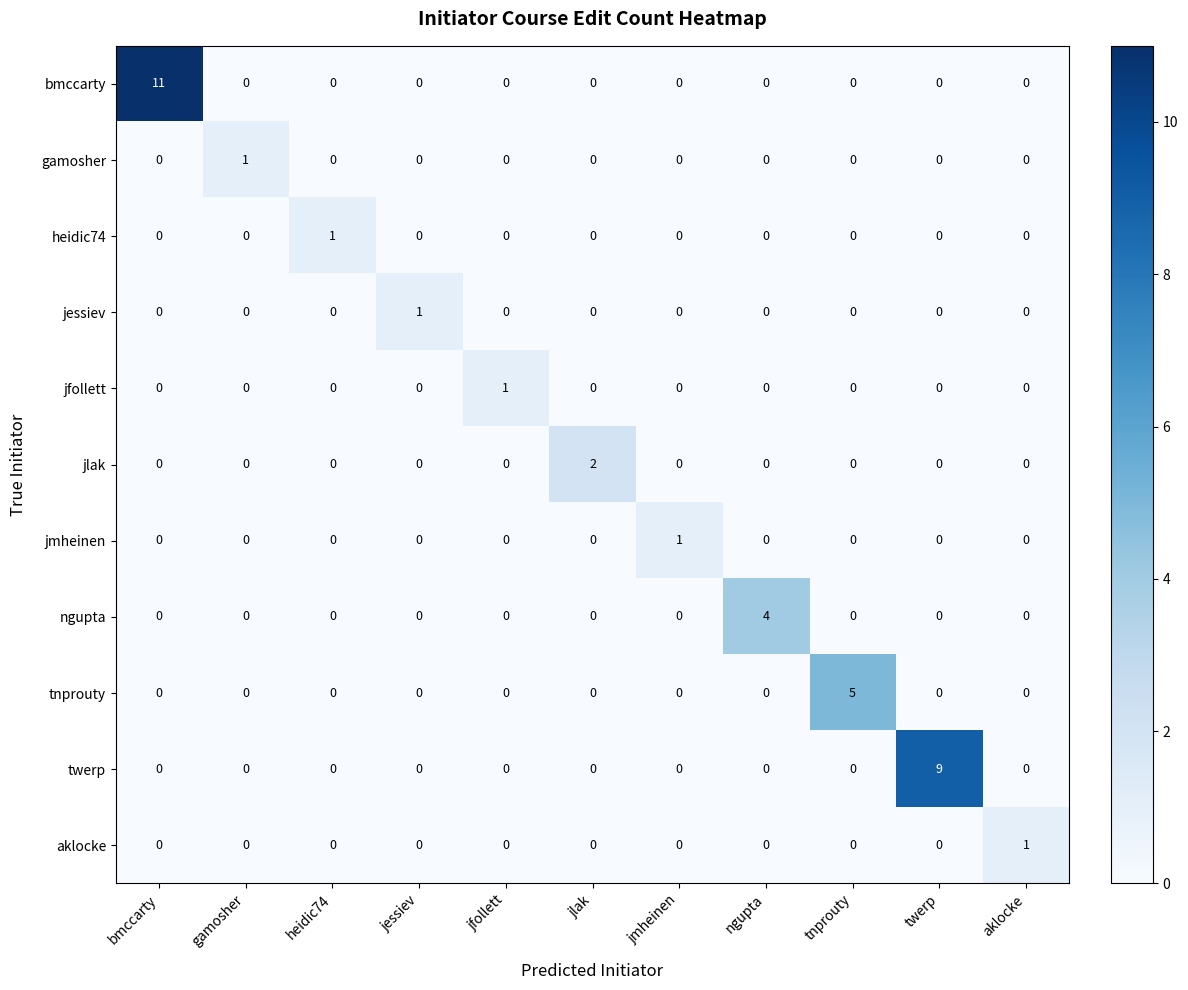

Which series has the largest range (max minus min)?

bmccarty